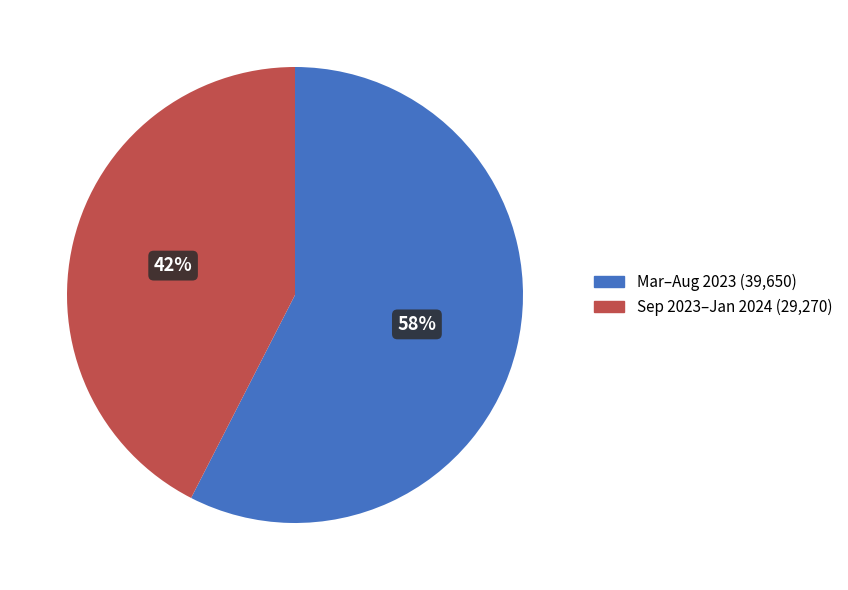

To the nearest percent, what percentage of the pie is Sep 2023–Jan 2024 (29,270)?

42%